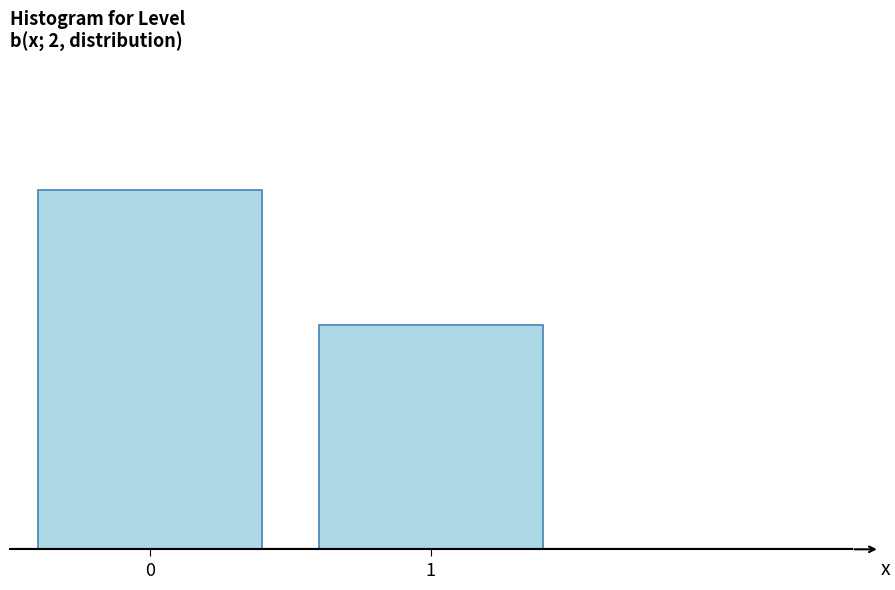

Are the bars horizontal?

No